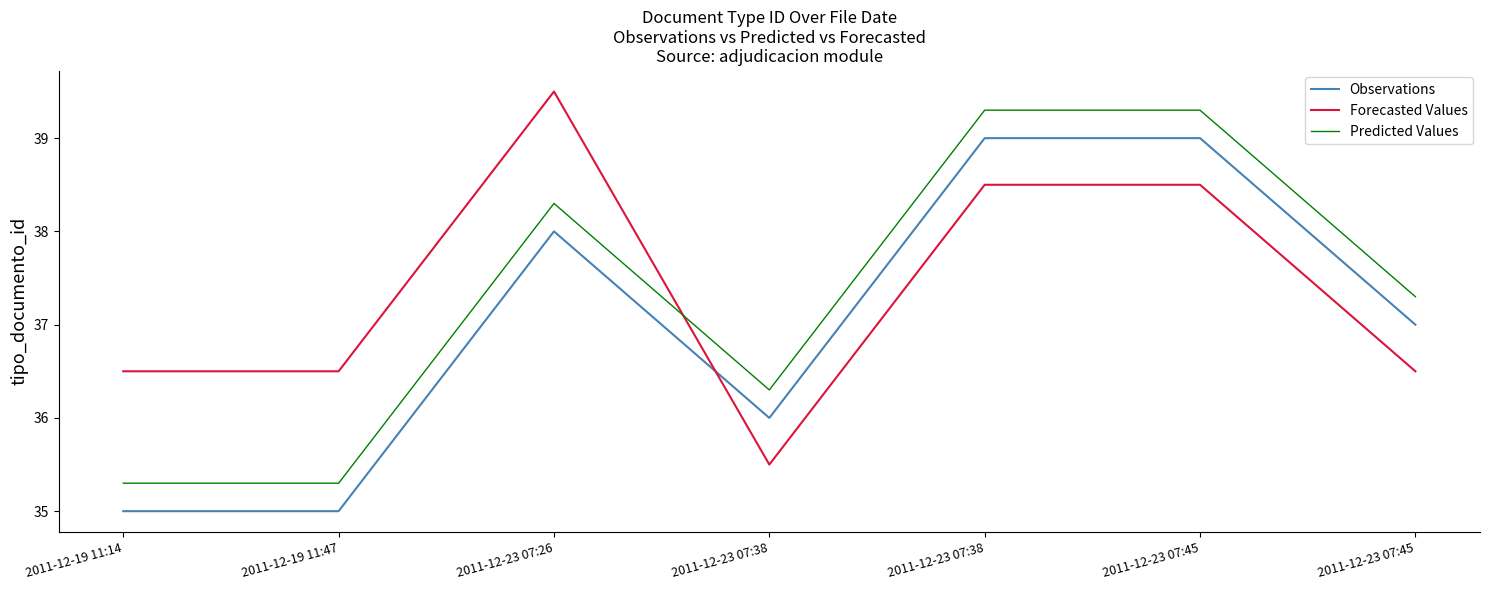

Rank the series by their maximum value, from lowest to highest.

Observations, Predicted Values, Forecasted Values